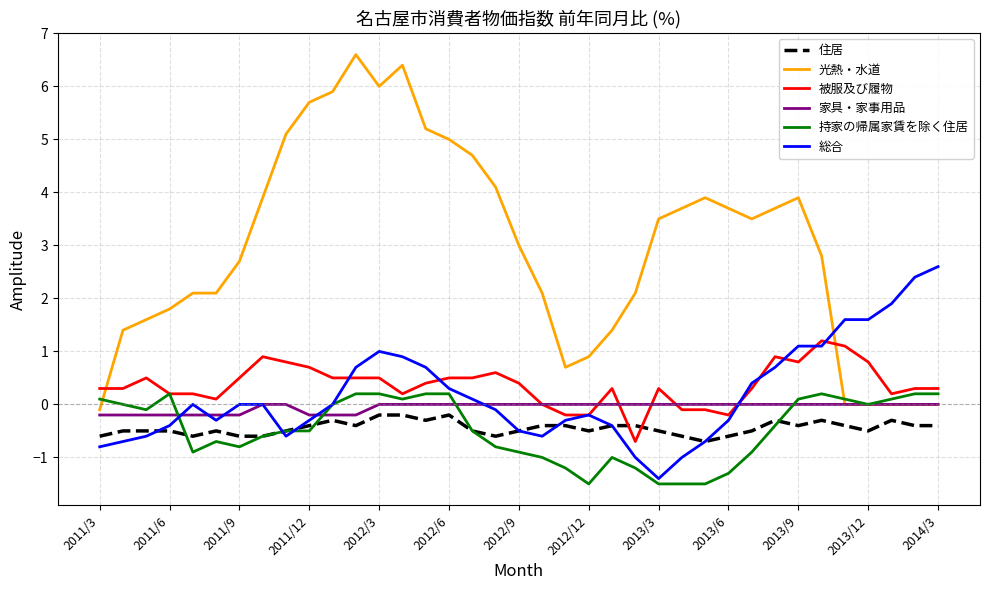

Which series has the largest total across all categories?

光熱・水道